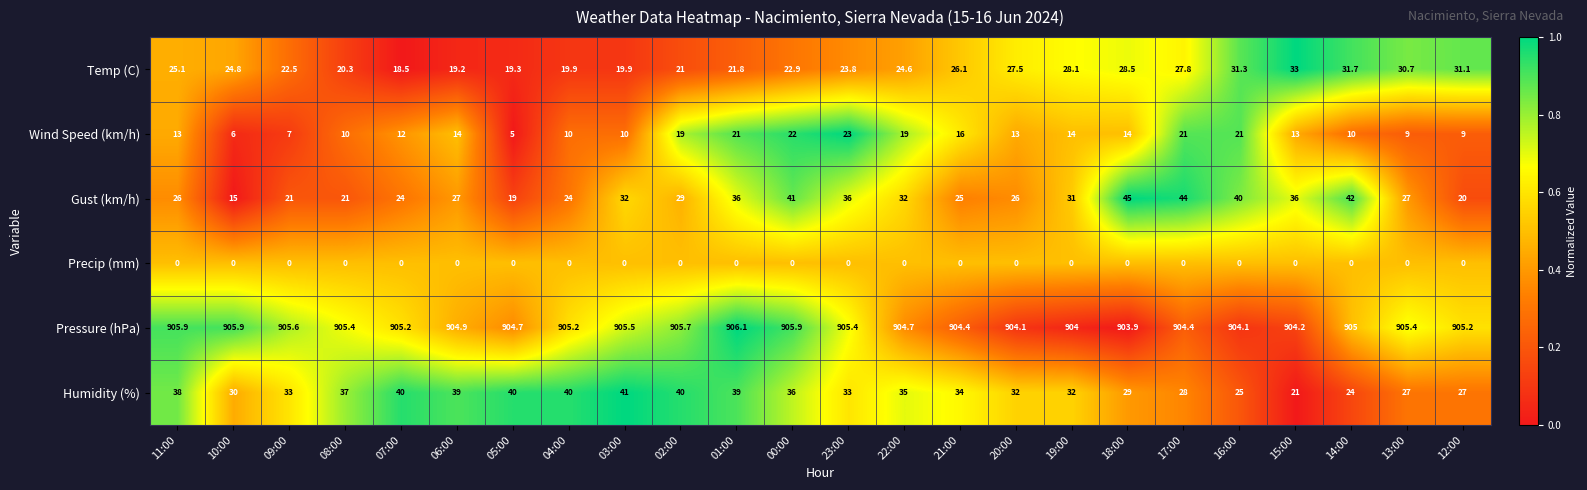

True or false: Wind Speed (km/h) has a value of 12.0 at 07:00.

True